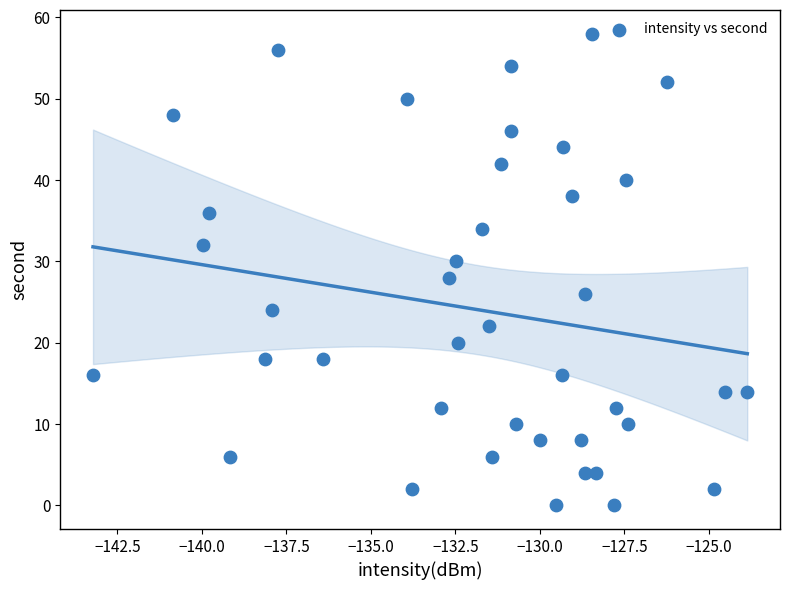

What is the range of Y values (max minus min)?

58